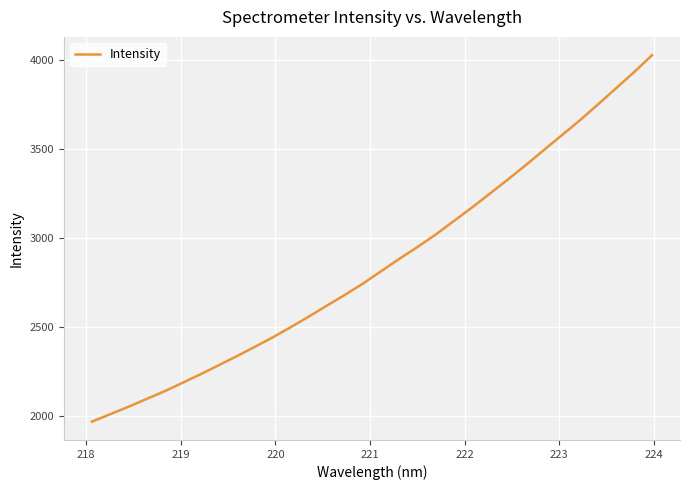

What is the smallest value displayed?

1967.2